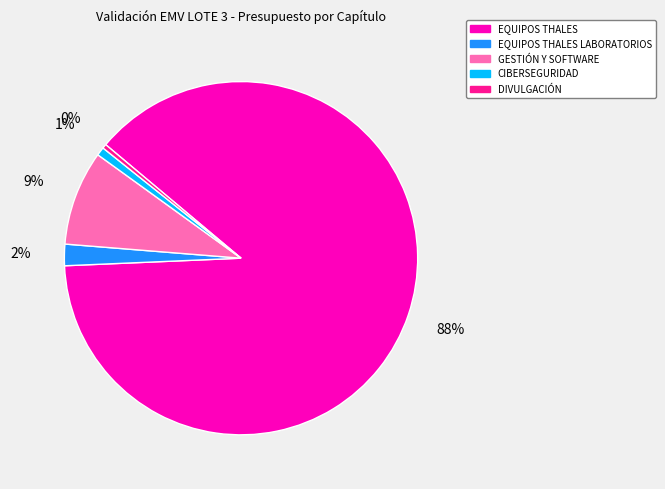

To the nearest percent, what is the combined percentage of EQUIPOS THALES and GESTIÓN Y SOFTWARE?

97%